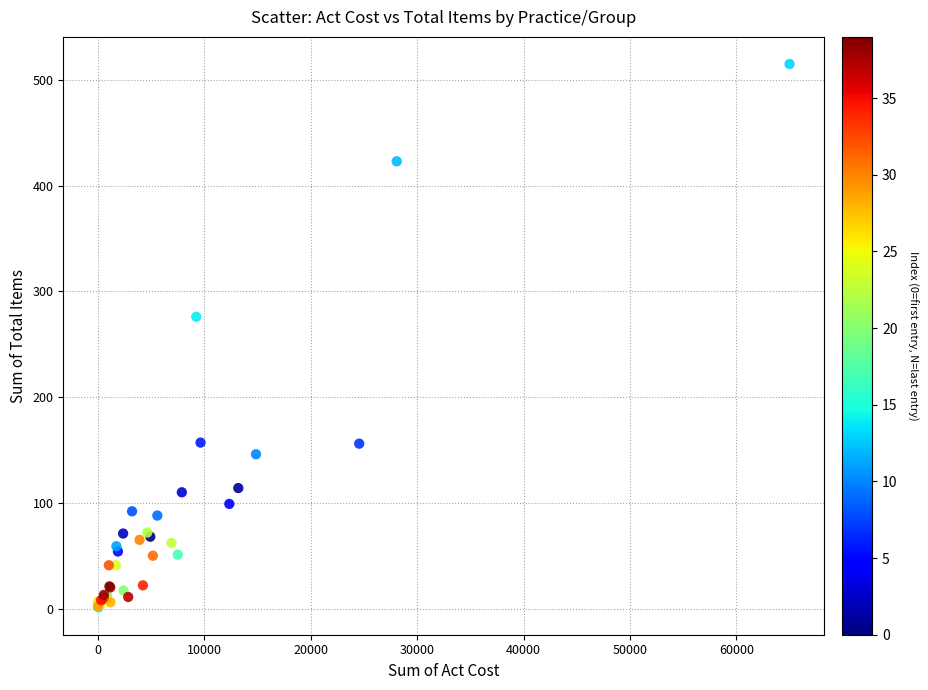

What Y value in the scatter plot is closest to 258?

276